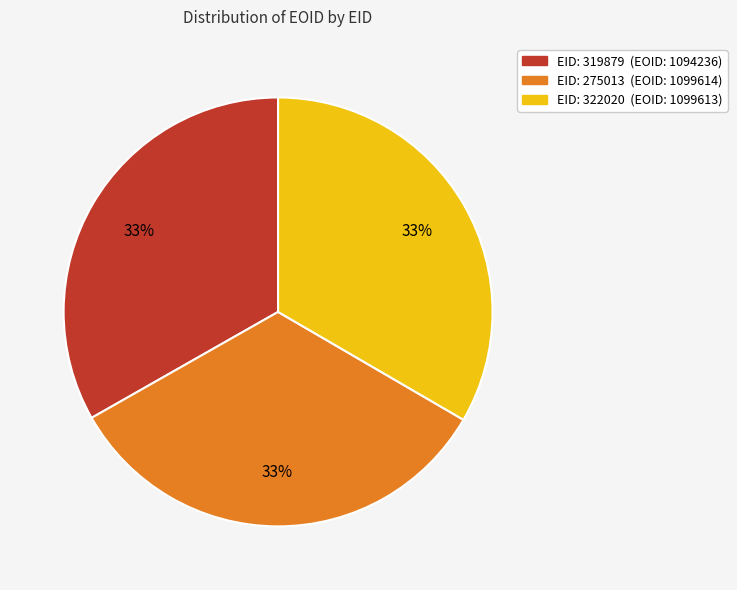

Does any single category account for the majority?

No